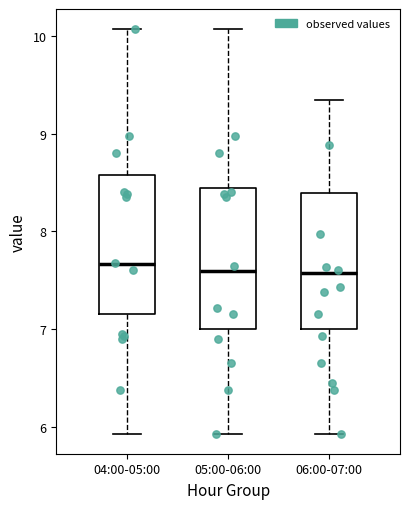

Reading left to right, transcribe this box plot: for each box, give where its median line is, the range the box spans, and where its two whiskers end, as read against the y-axis. The values are not printed on the chart, so give them approximately, as read against the axis.

04:00-05:00: median 7.7, box 7.2 to 8.6, whiskers 5.9 to 10.1
05:00-06:00: median 7.6, box 7.0 to 8.4, whiskers 5.9 to 10.1
06:00-07:00: median 7.6, box 7.0 to 8.4, whiskers 5.9 to 9.4